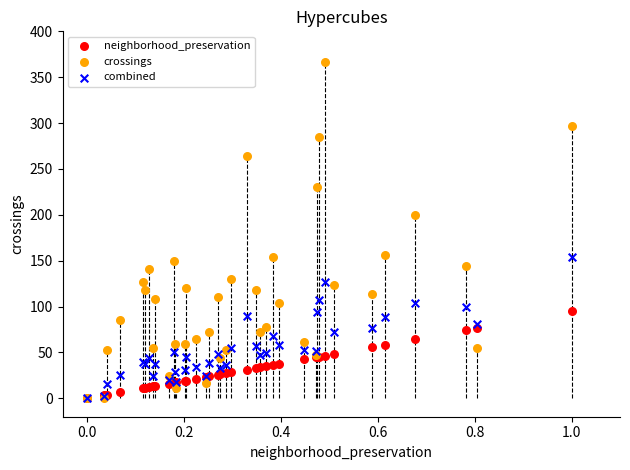

In the crossings series, what Y value is closest to 183?

199.8